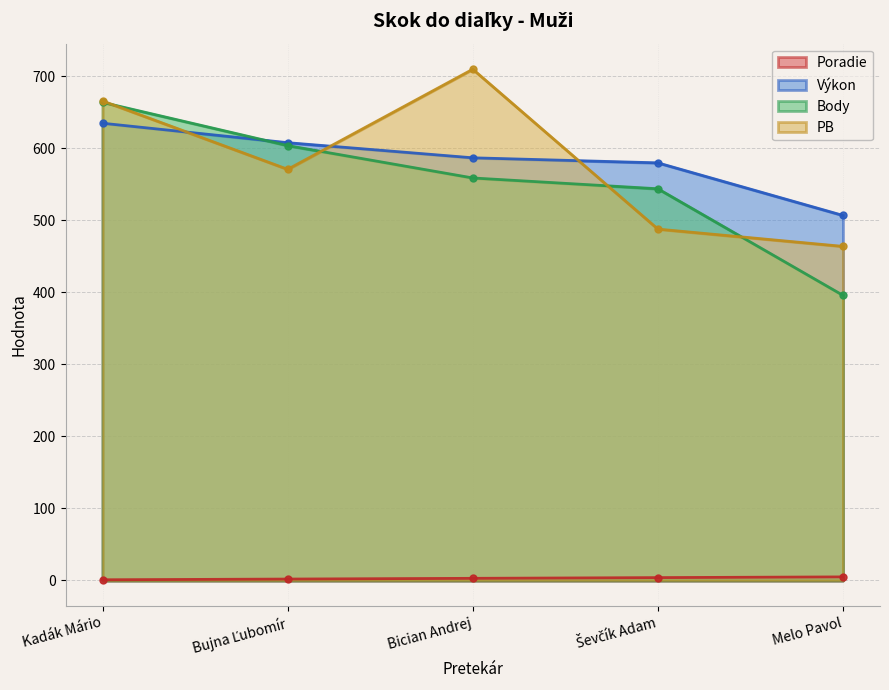

How many intersections are there between Výkon and Body?

1